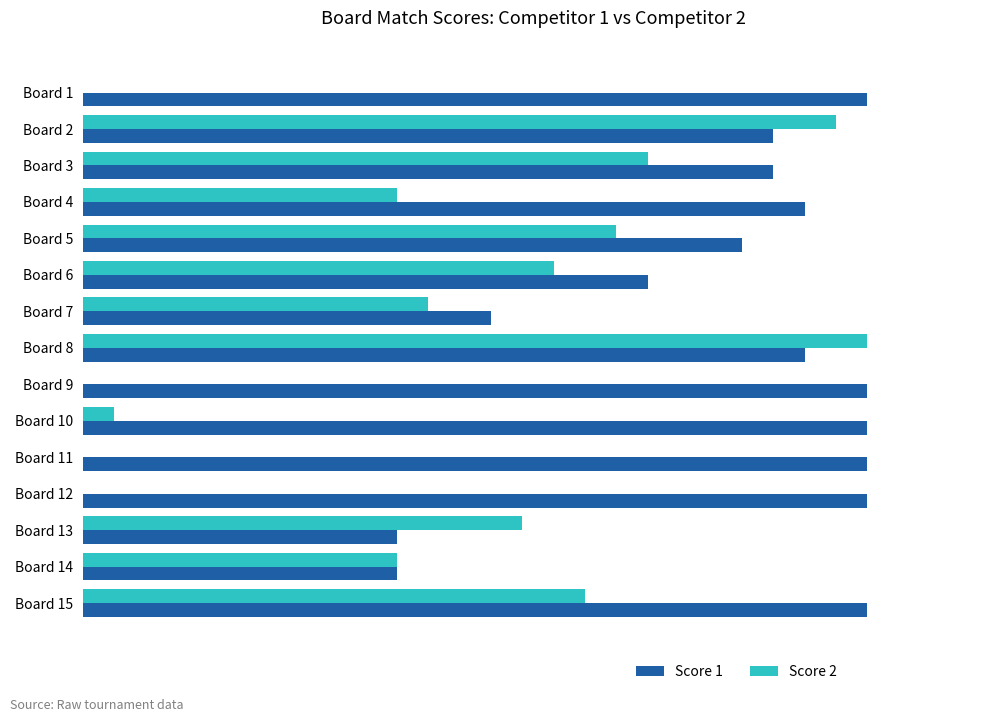

At which label is Score 2 closest to 12?

Board 7